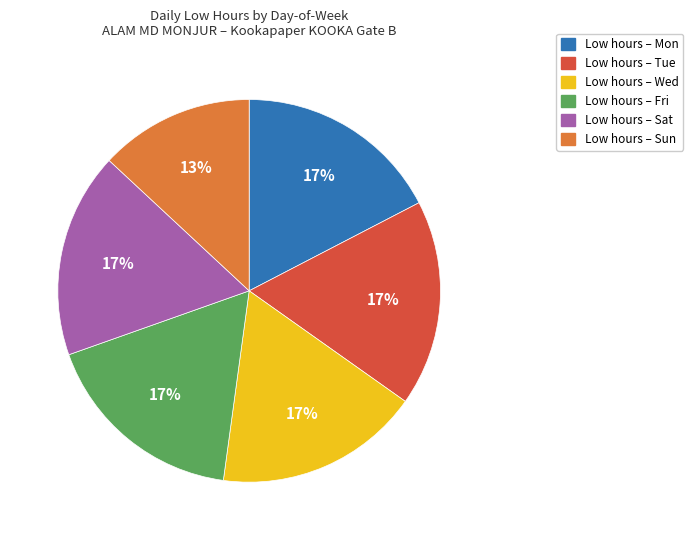

To the nearest percent, what is the average slice percentage?

17%